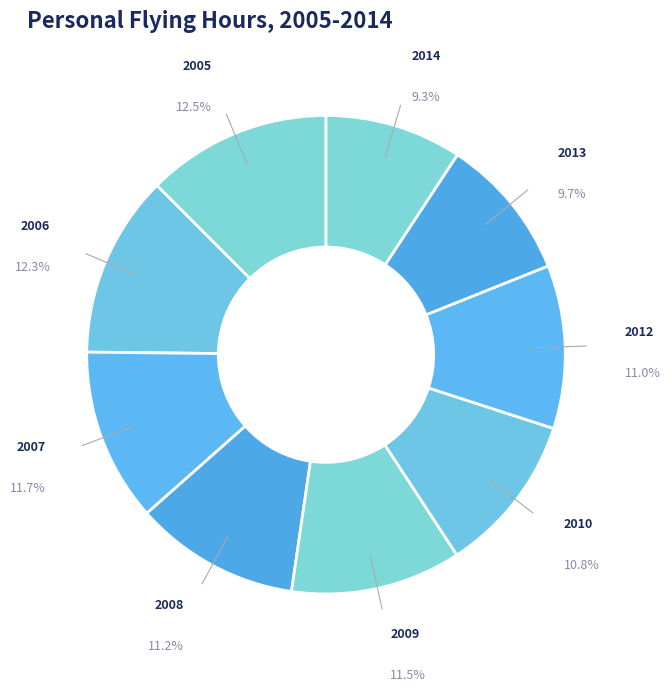

Which has a higher value, 2010 or 2007?

2007